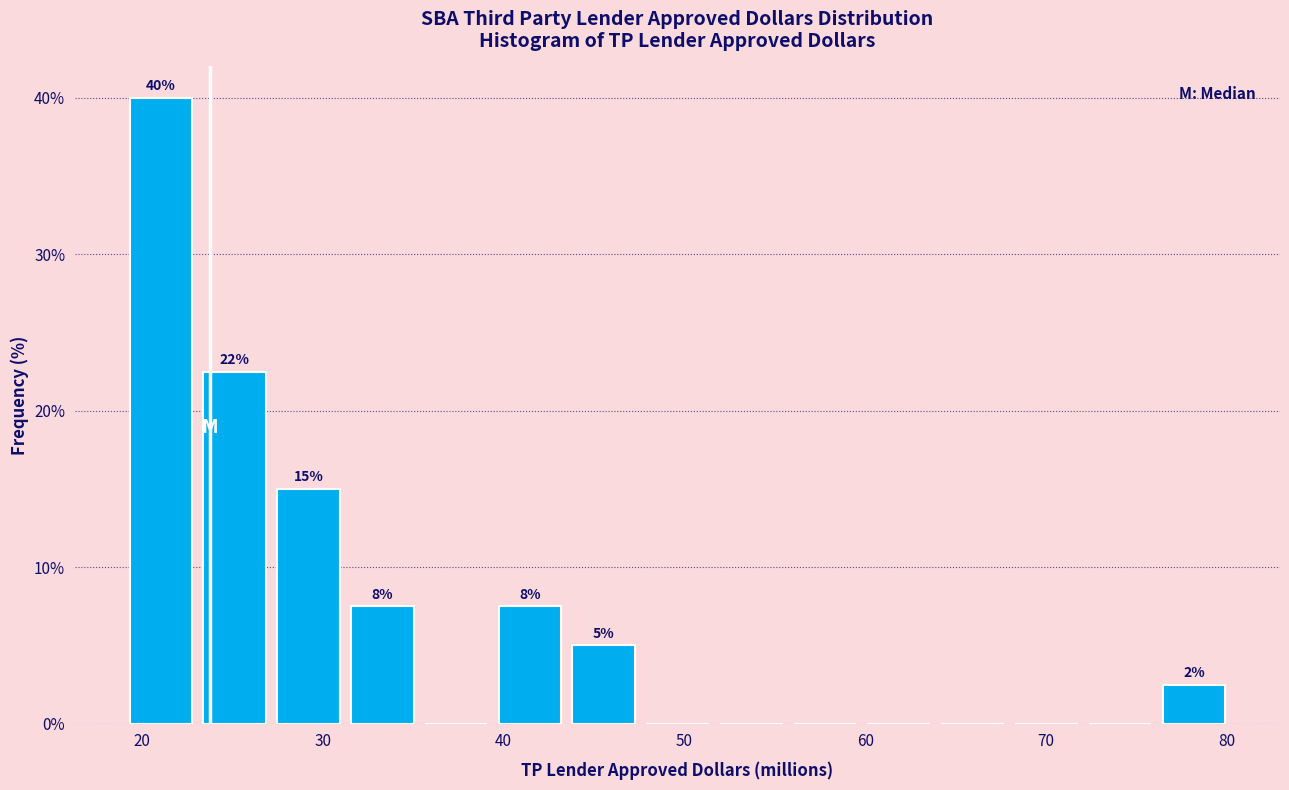

Which range on the x-axis has the tallest bar?

19 to 23